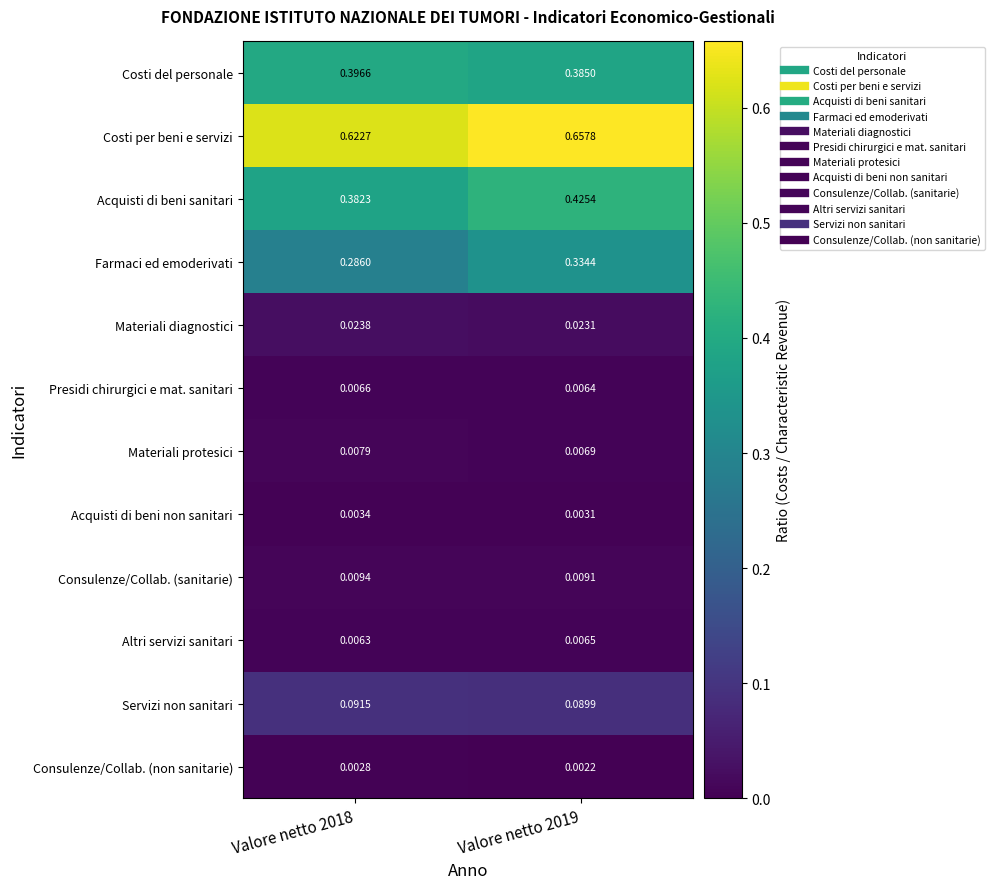

Which series changed the most between Valore netto 2018 and Valore netto 2019?

Farmaci ed emoderivati